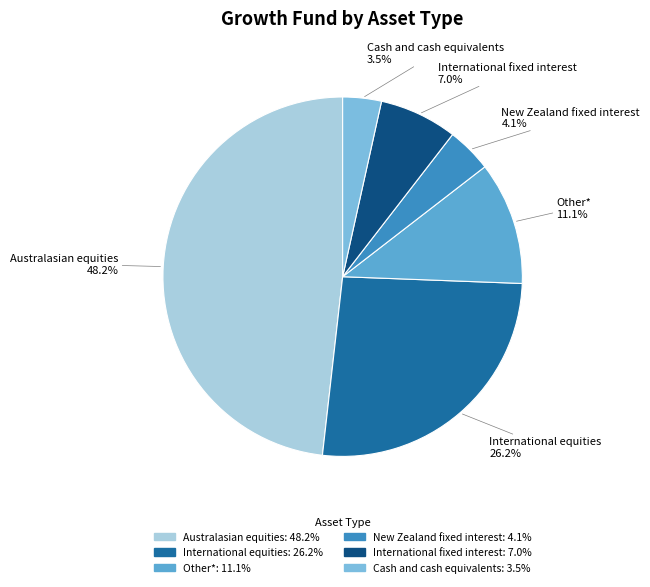

What percentage is NOT represented by Australasian equities?

51.8%